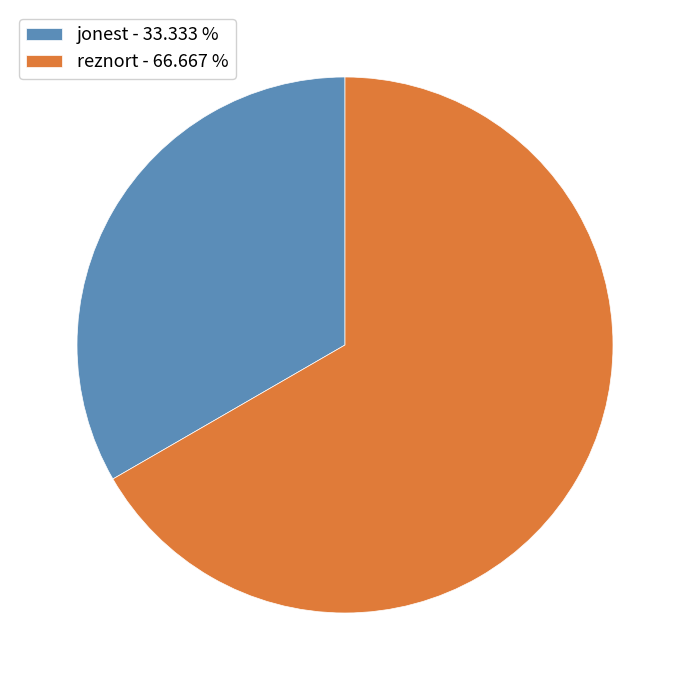

Combined, do reznort - 66.667 % and jonest - 33.333 % account for over 50%?

Yes